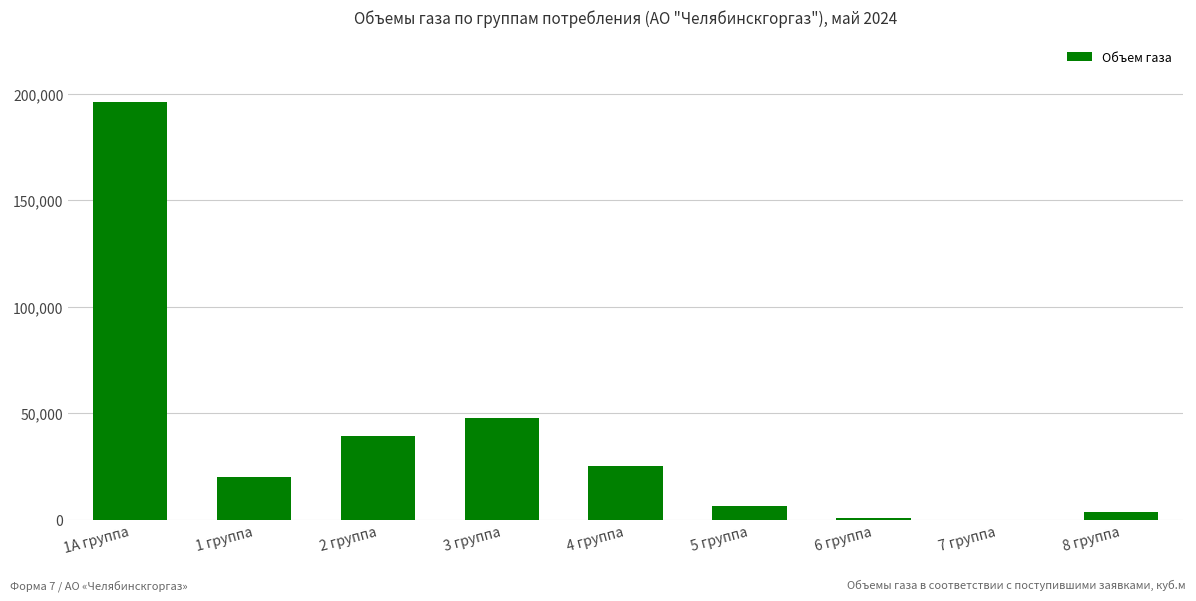

At which label is the value closest to 98010?

3 группа